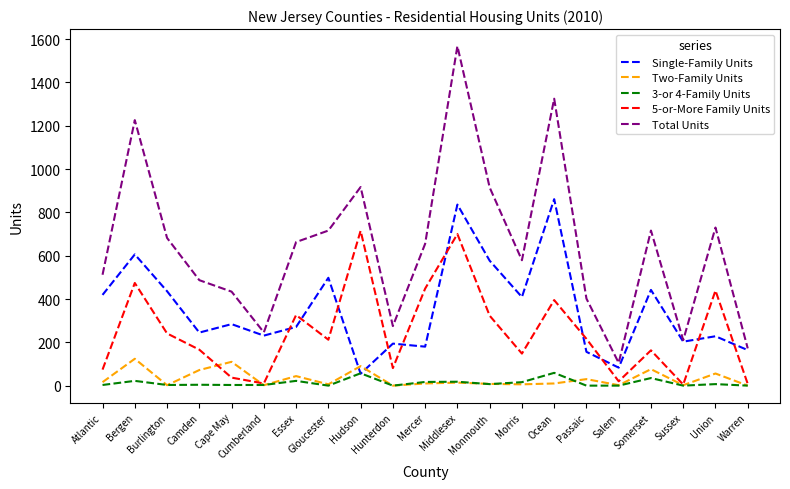

Which series has the largest total across all categories?

Total Units